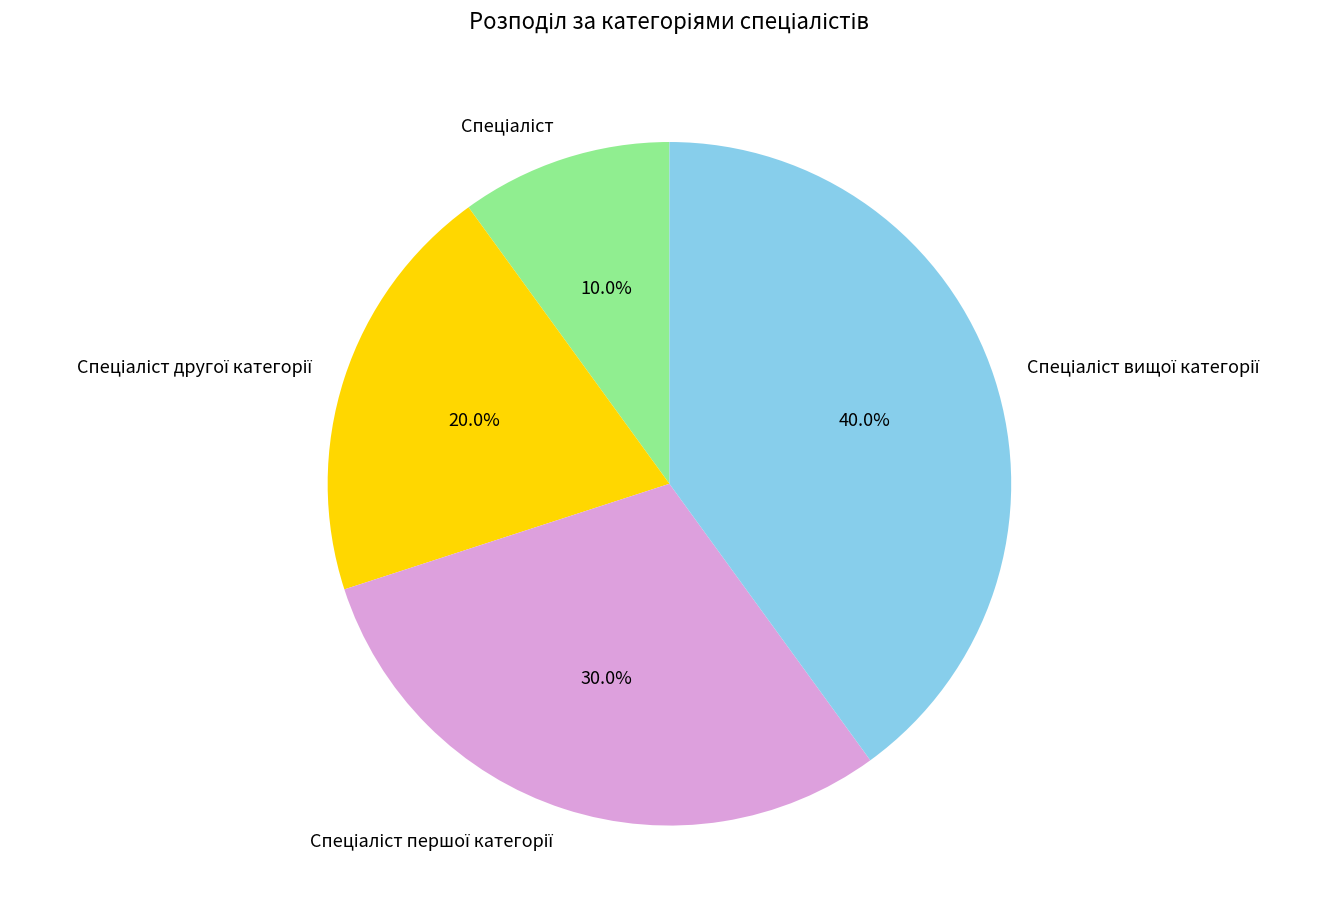

Does any single category account for the majority?

No